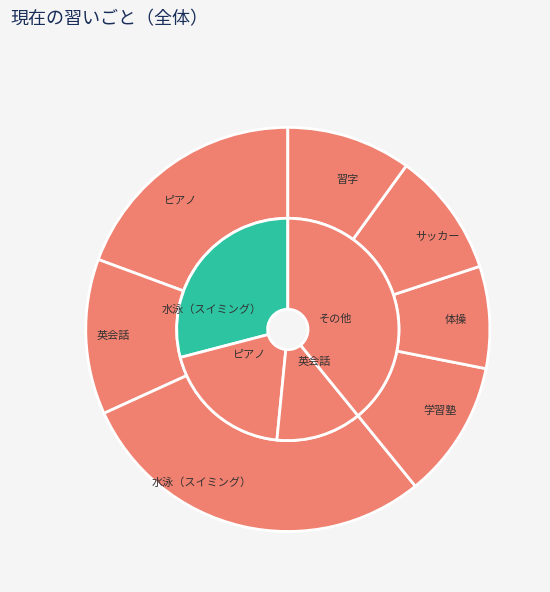

To the nearest percent, what percentage of the pie is 学習塾?

11%